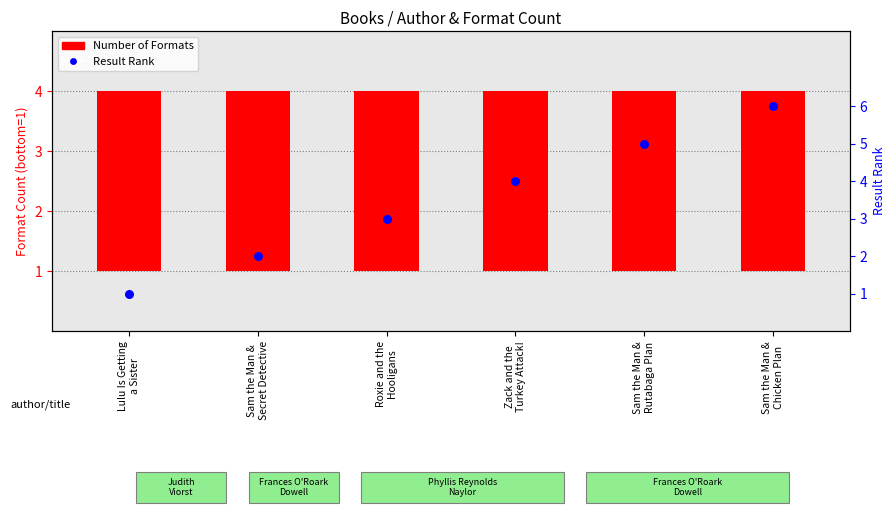

What are all the series names shown in the legend?

Number of Formats, Result Rank